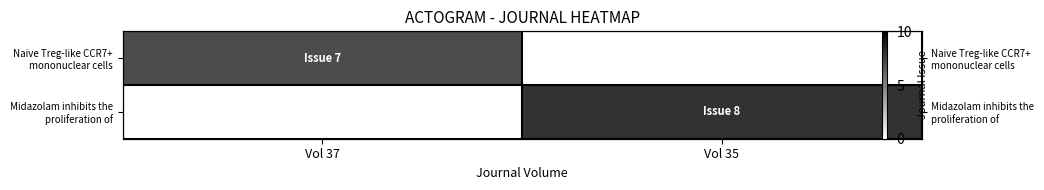

At which label does Naive Treg-like CCR7+ mononuclear cells reach its peak?

Vol 37